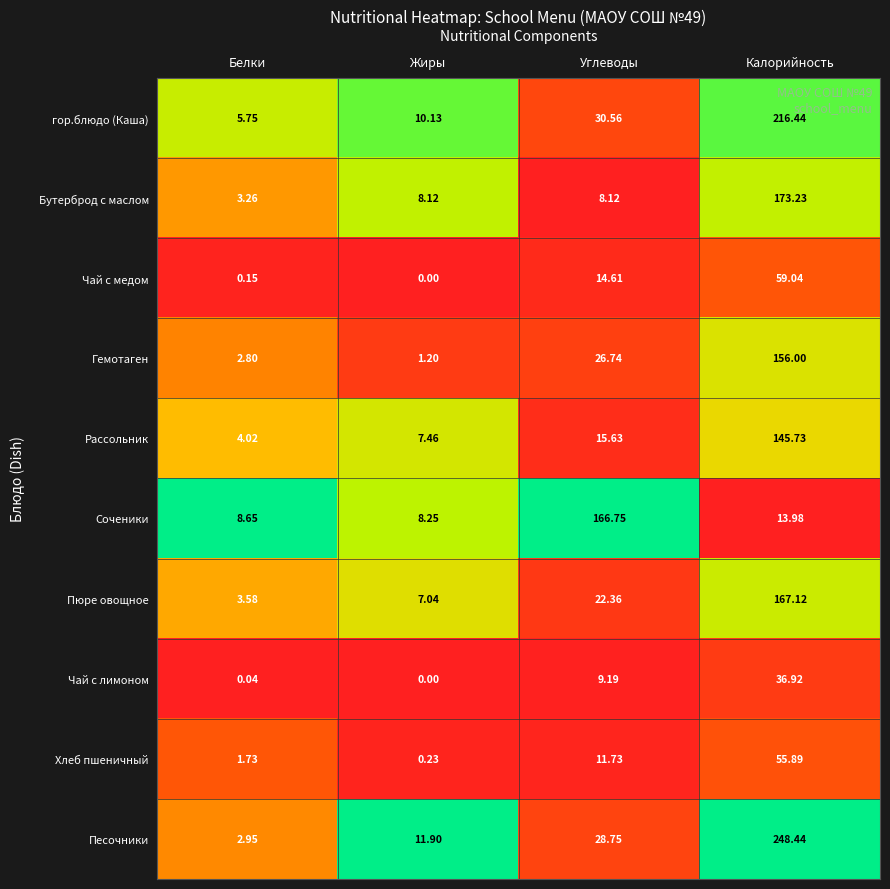

Which series has the largest range (max minus min)?

Песочники